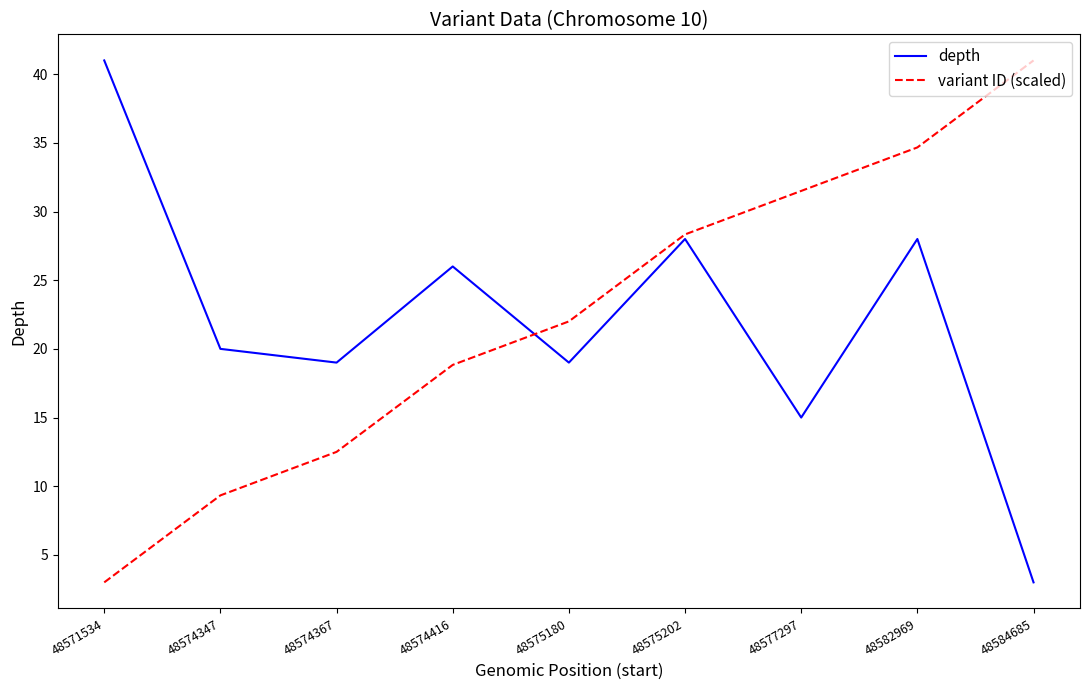

Reading left to right, extract all data points from this chart.

depth: 48571534=41.0	48574347=20.0	48574367=19.0	48574416=26.0	48575180=19.0	48575202=28.0	48577297=15.0	48582969=28.0	48584685=3.0
variant ID (scaled): 48571534=3.0	48574347=9.3	48574367=12.5	48574416=18.8	48575180=22.0	48575202=28.3	48577297=31.5	48582969=34.7	48584685=41.0